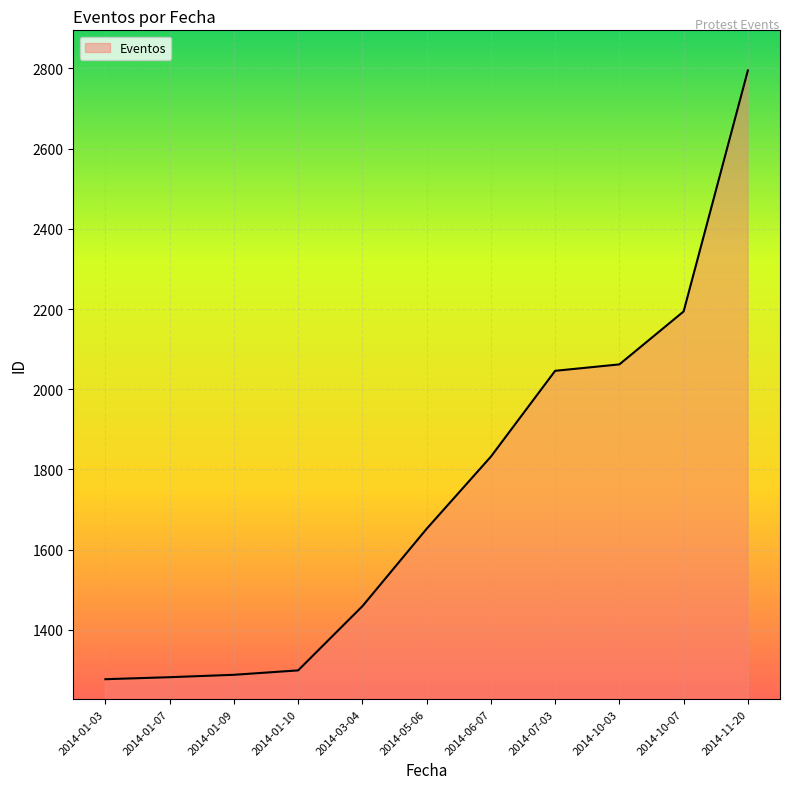

Which has a higher value, 2014-01-03 or 2014-01-10?

2014-01-10